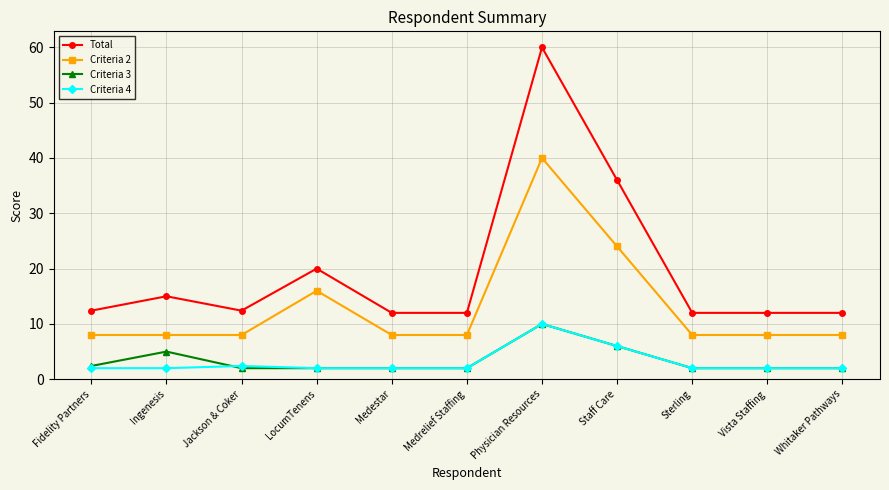

The value of Criteria 2 at Medrelief Staffing is 10.5. True or false?

False